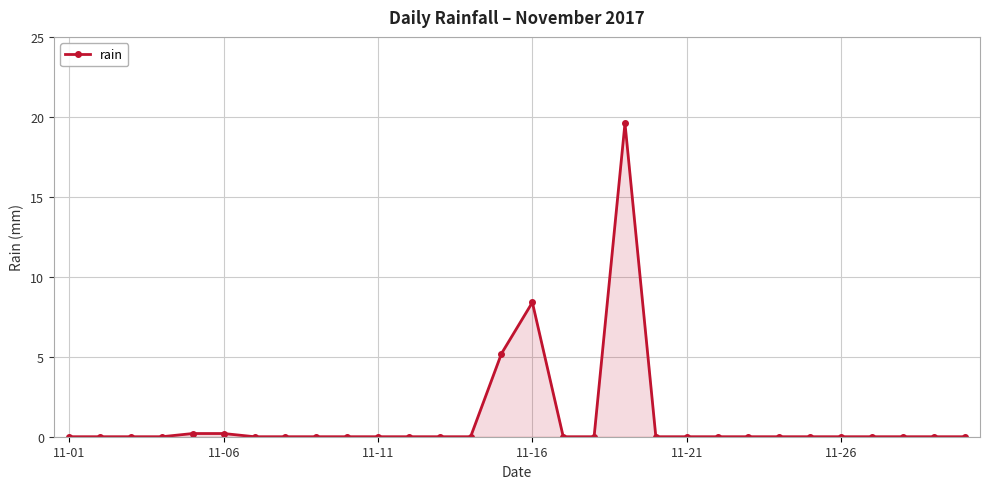

How many data points does each series have?

30